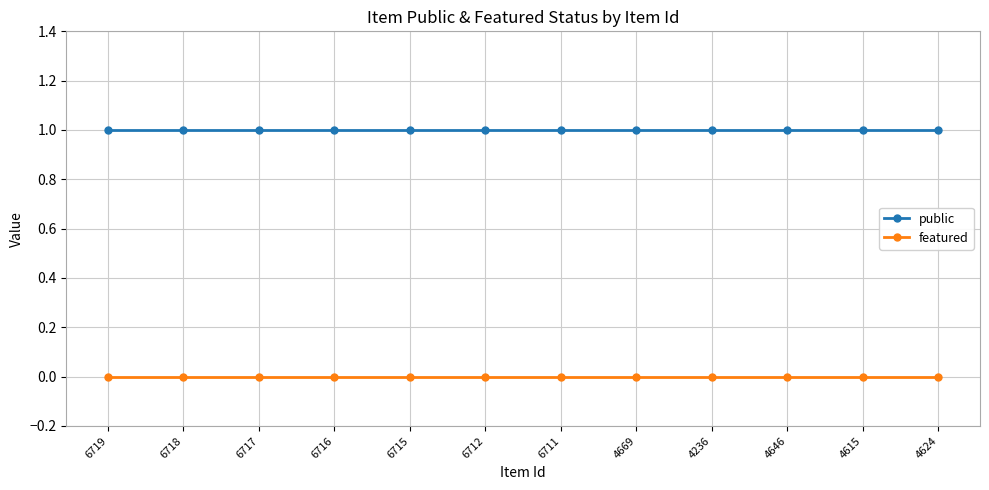

What is the greatest value displayed?

1